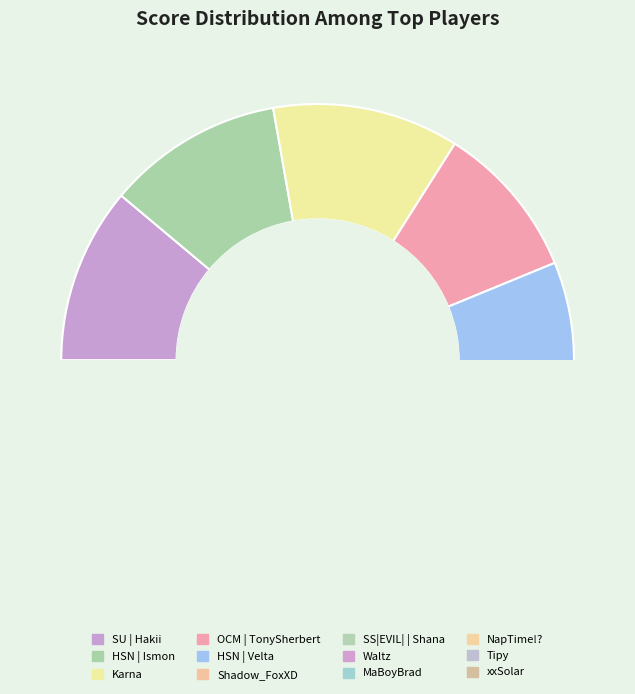

To the nearest percent, what is the average slice percentage?

8%